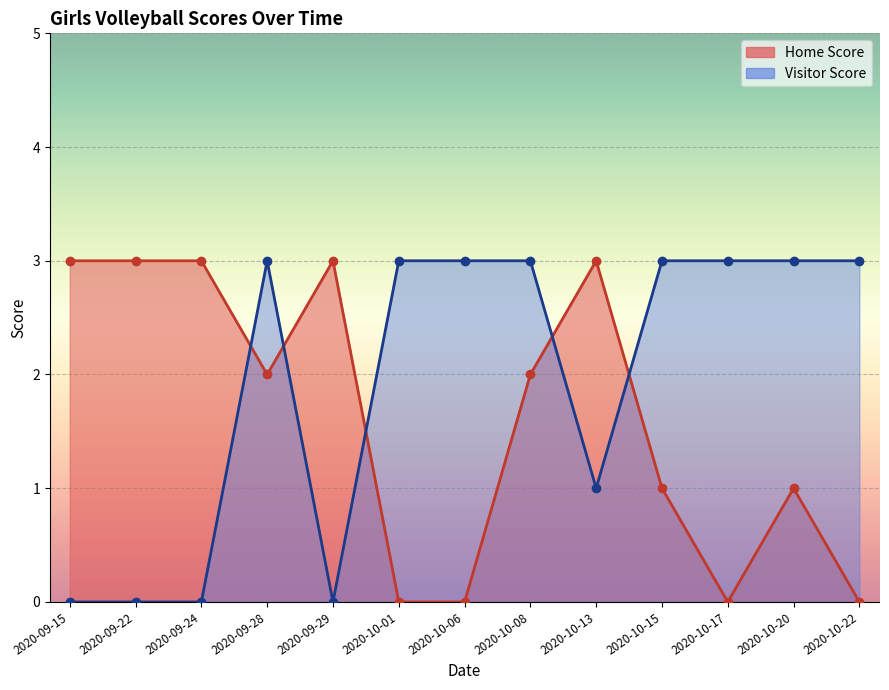

What is the value of the Visitor Score point at the 8th from the left?

3